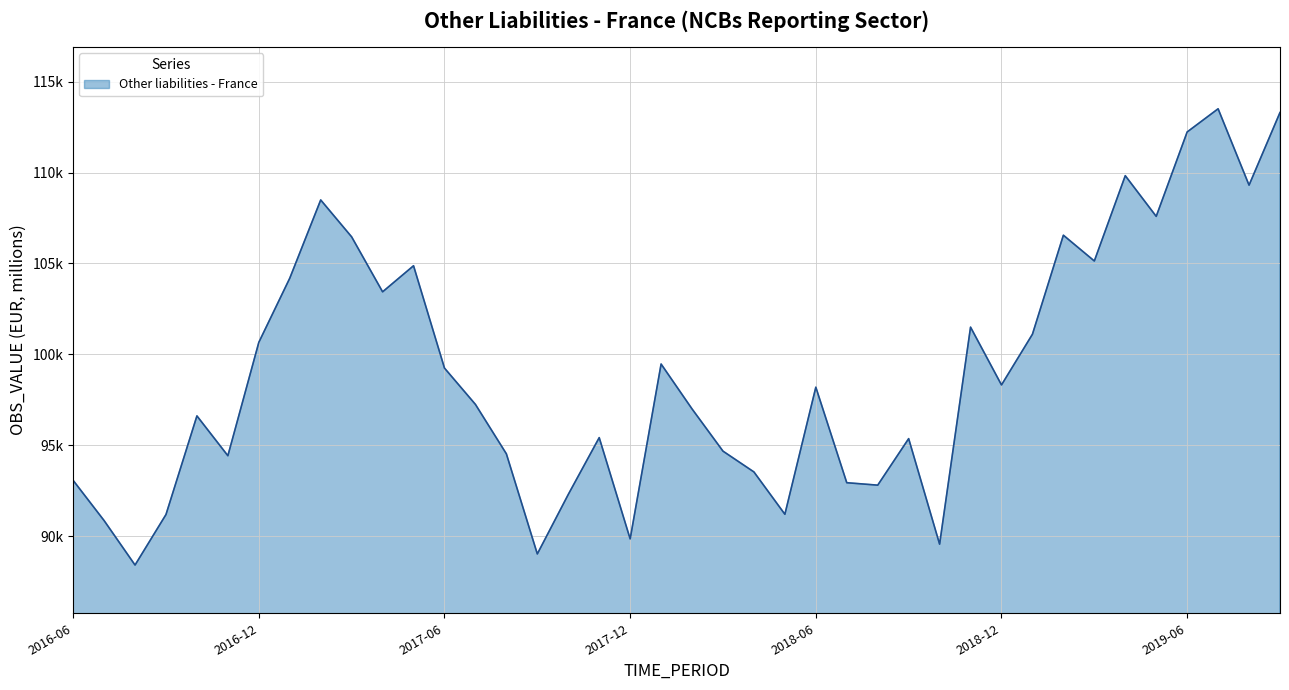

What is the maximum value shown in the chart?

113504.9